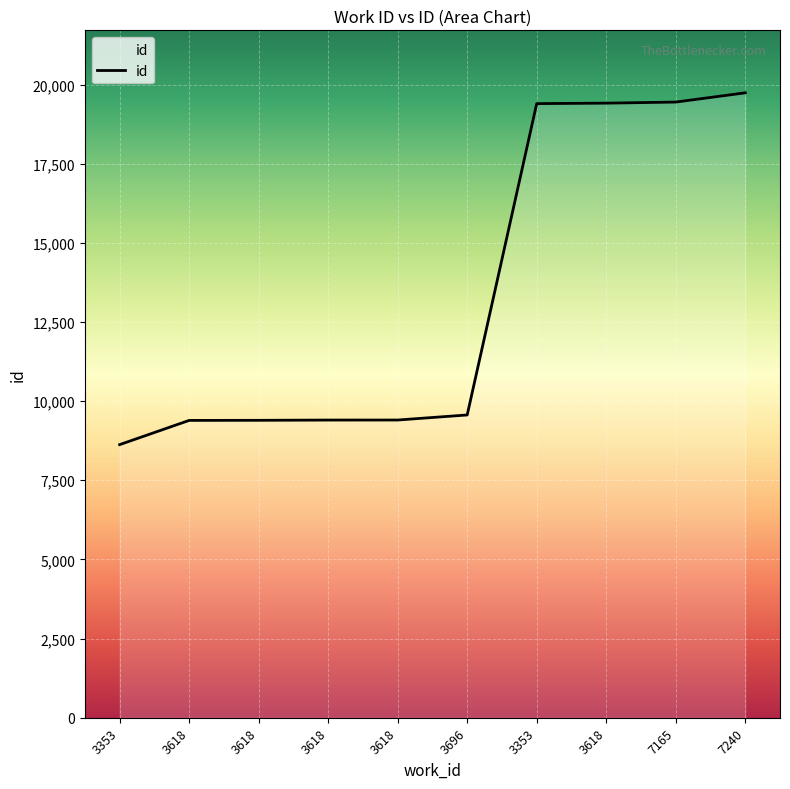

True or false: the data shows 10355 at 7240.

False